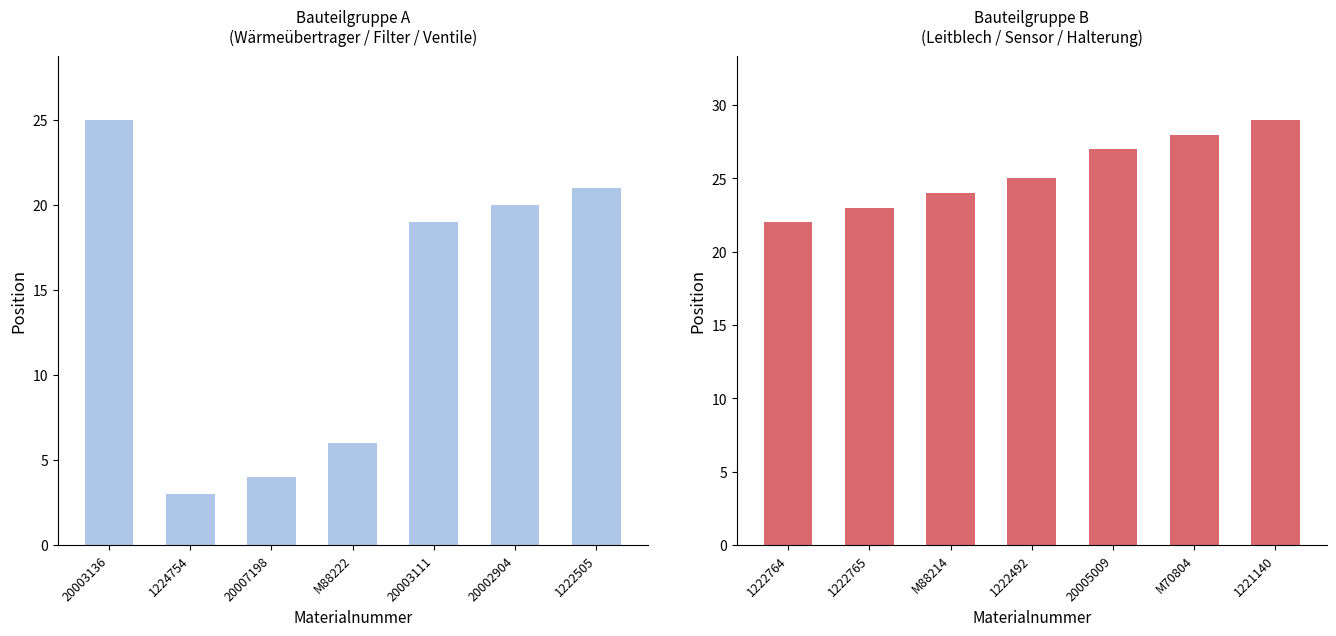

The Bauteilgruppe B series shows 34 at 1222765. True or false?

False